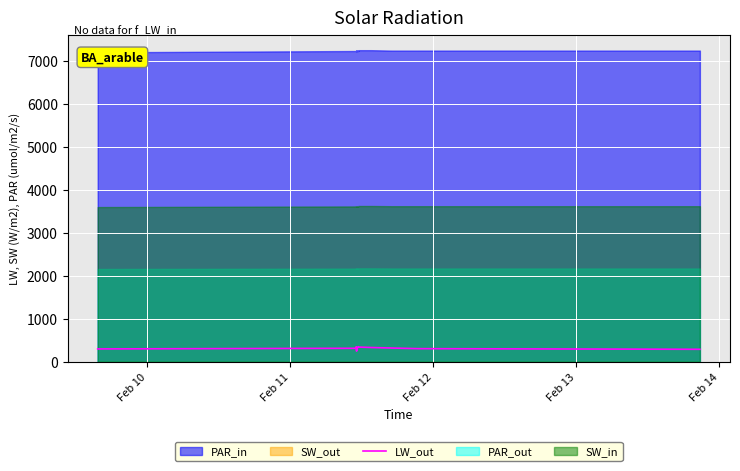

What is the highest value of the LW_out series?

349.9